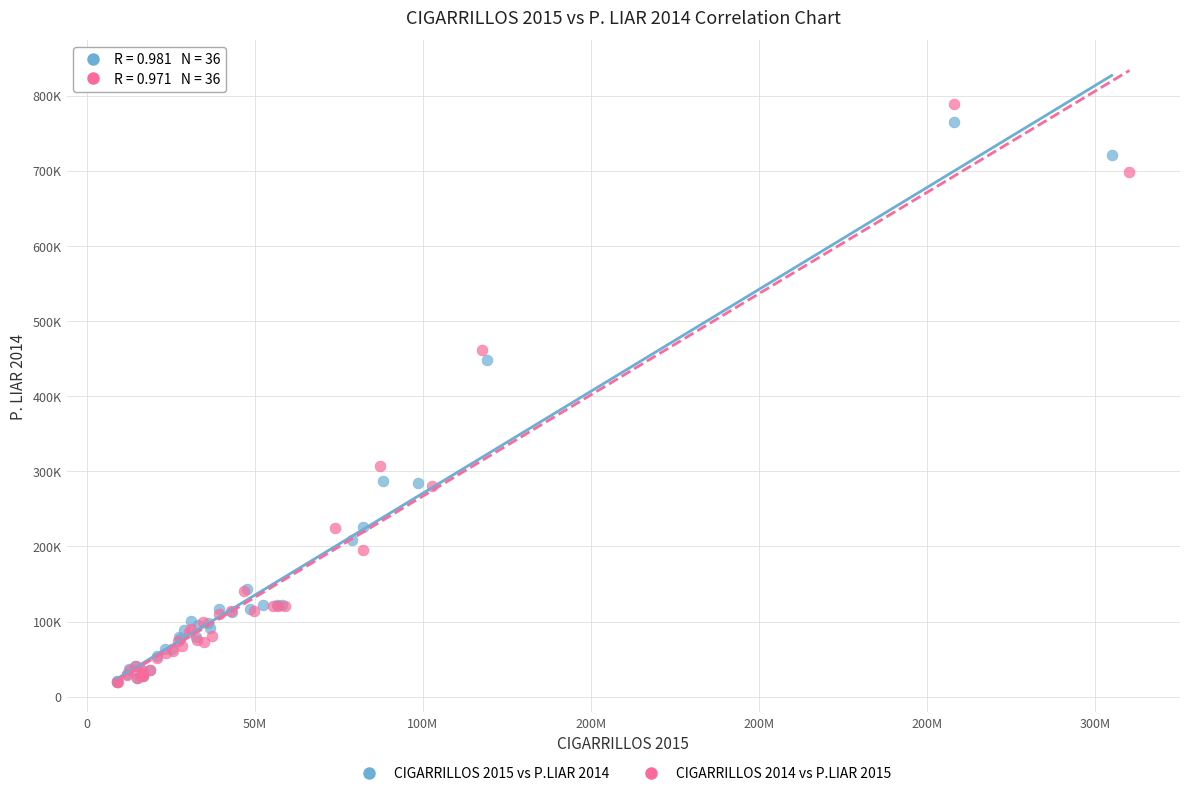

What are all the series names shown in the legend?

CIGARRILLOS 2015 vs P.LIAR 2014, CIGARRILLOS 2014 vs P.LIAR 2015